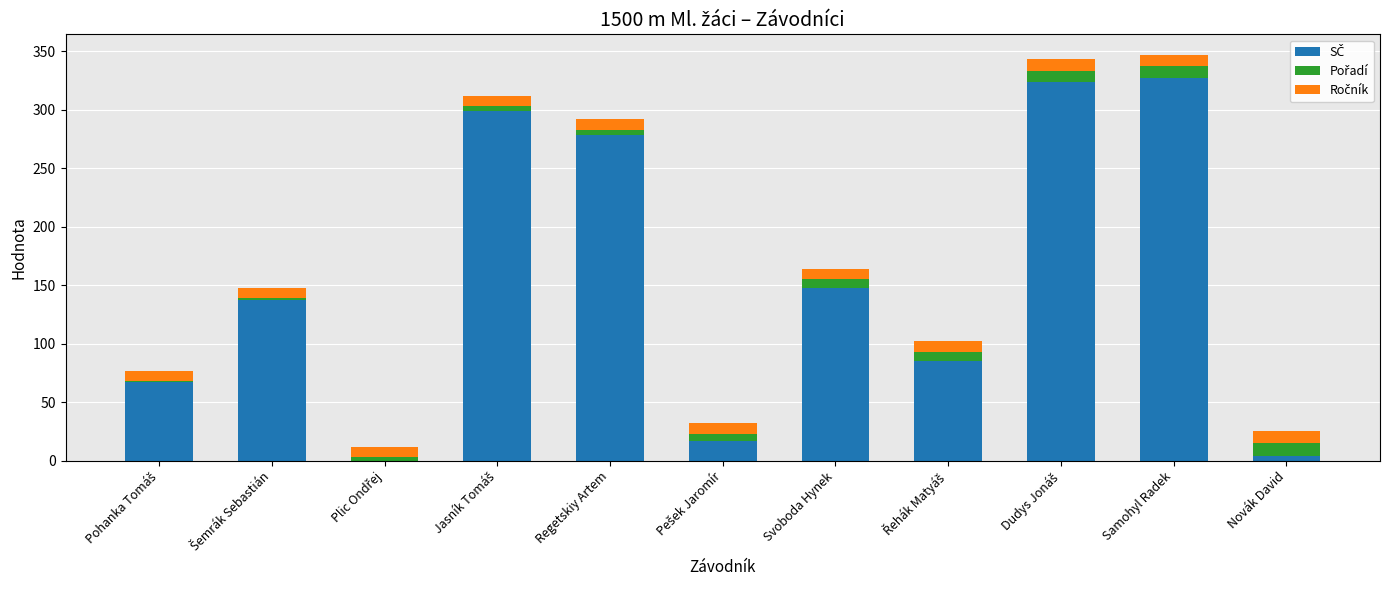

Is it true that Pořadí equals 3 at Plic Ondřej?

True